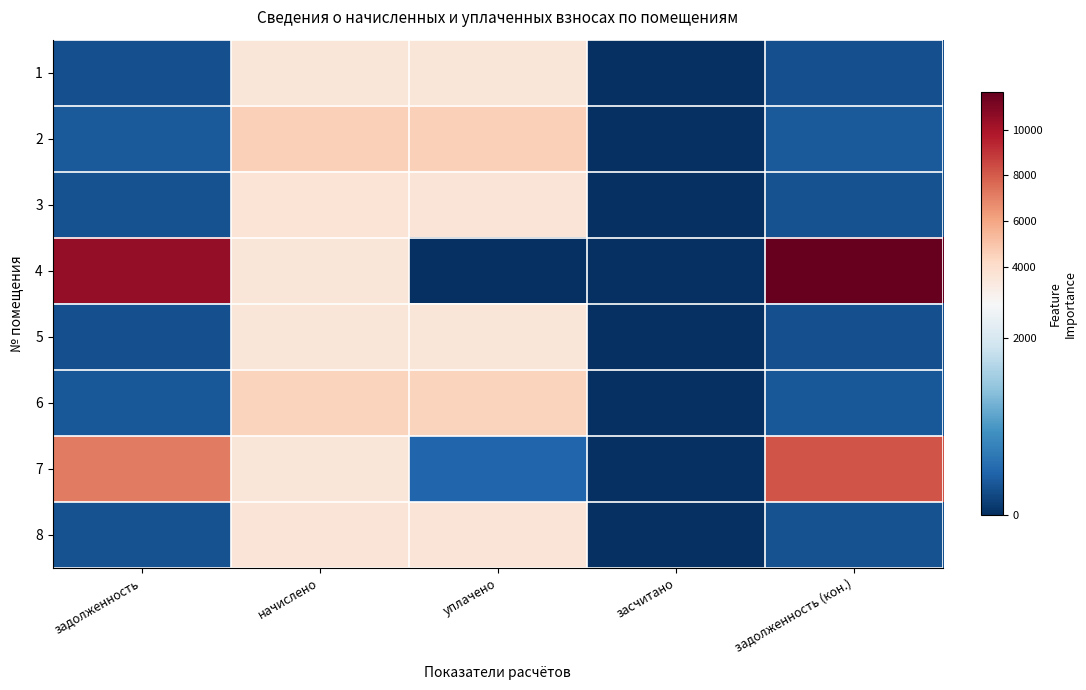

At which category is the sum across all series the highest?

начислено